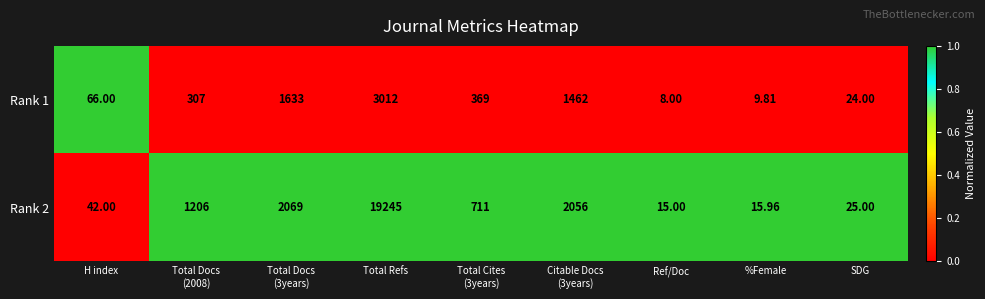

Is the value of Rank 2 at Total Refs greater than the value of Rank 1 at Total Refs?

Yes